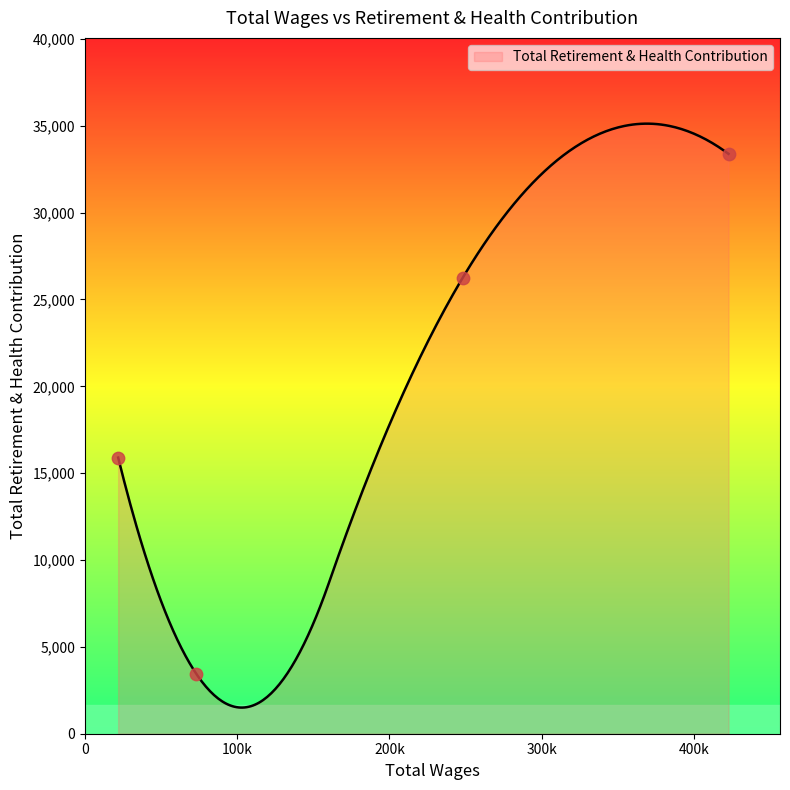

What is the change in value from 422712.0 to 21850.0?

-17487